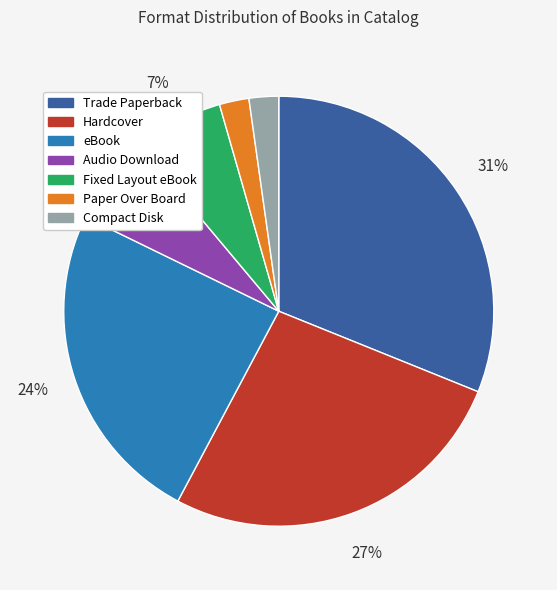

How many segments does this pie chart have?

7